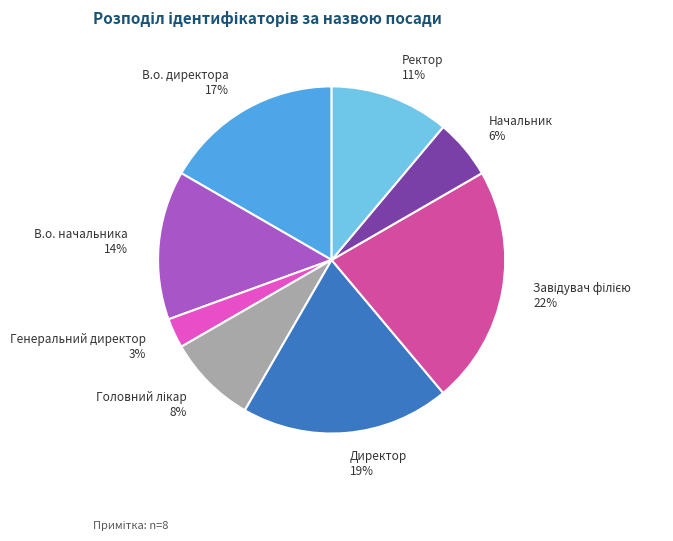

Which has a higher value, Генеральний директор 3% or Директор 19%?

Директор 19%